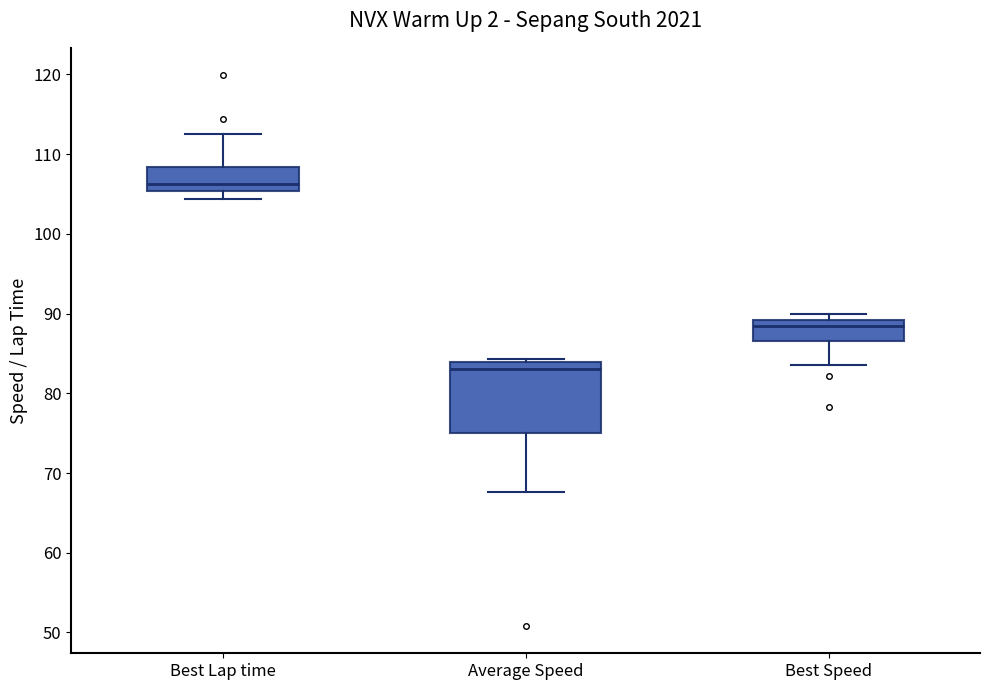

Which box is the tallest, from its lower edge to its upper edge?

Average Speed